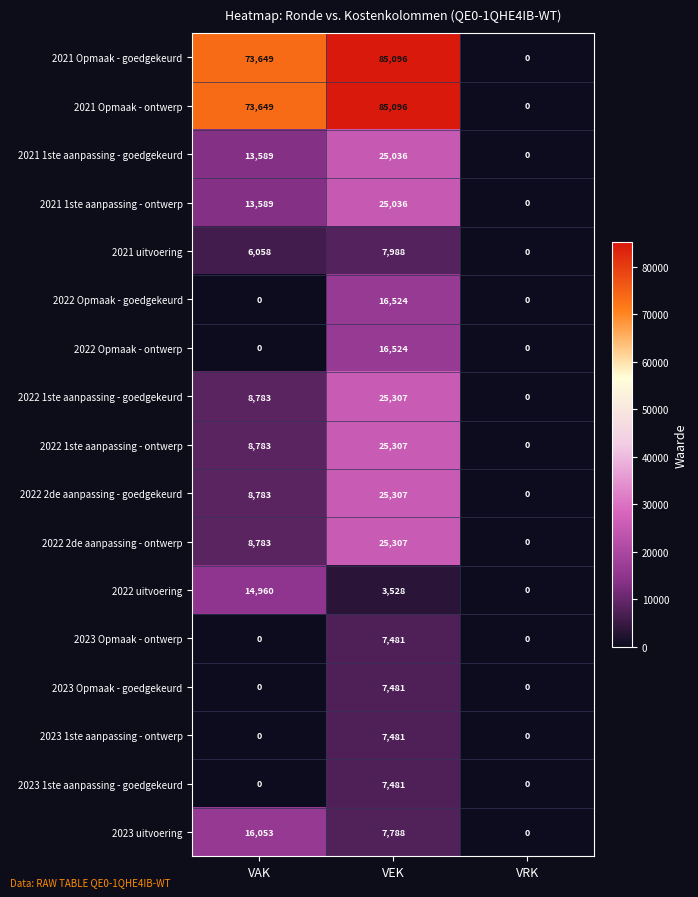

How many positive values does the 2023 1ste aanpassing - ontwerp series have?

1